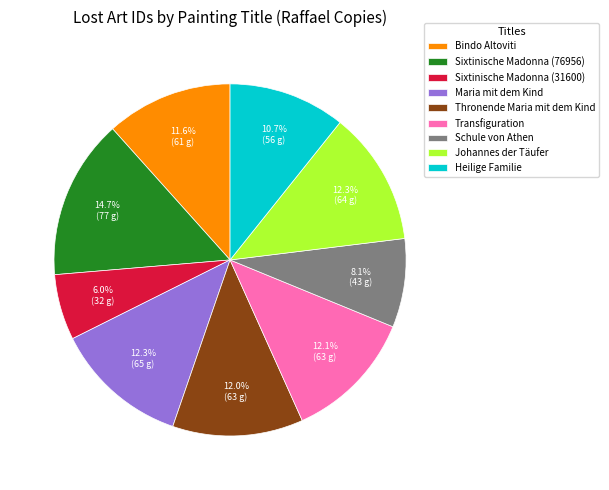

Do Maria mit dem Kind and Schule von Athen together represent more than half of the pie?

No